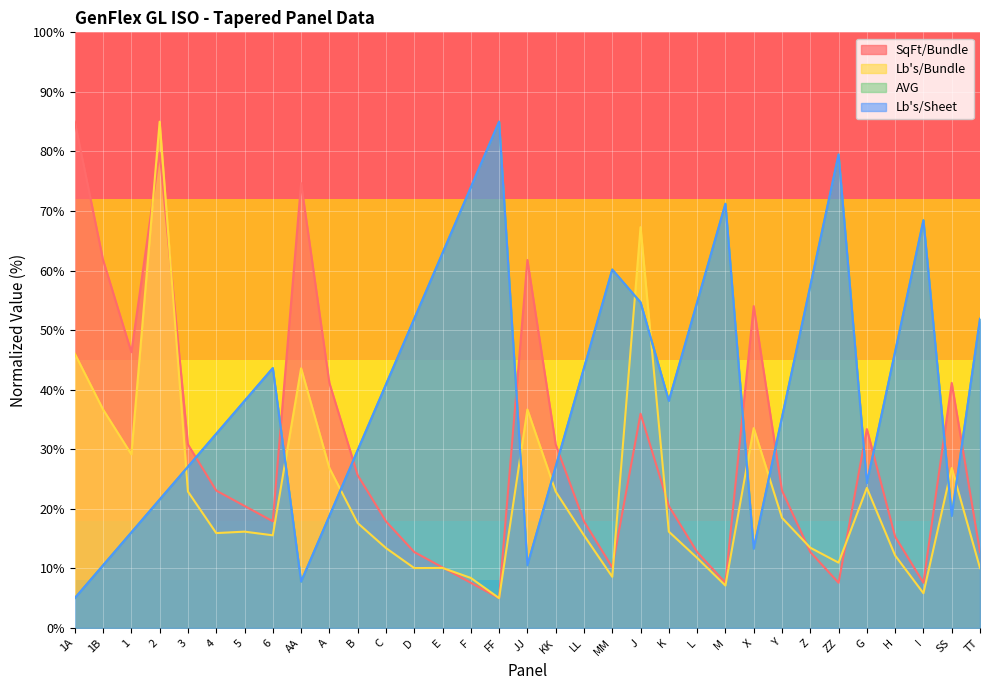

What is the total value across all series at M?

157.1